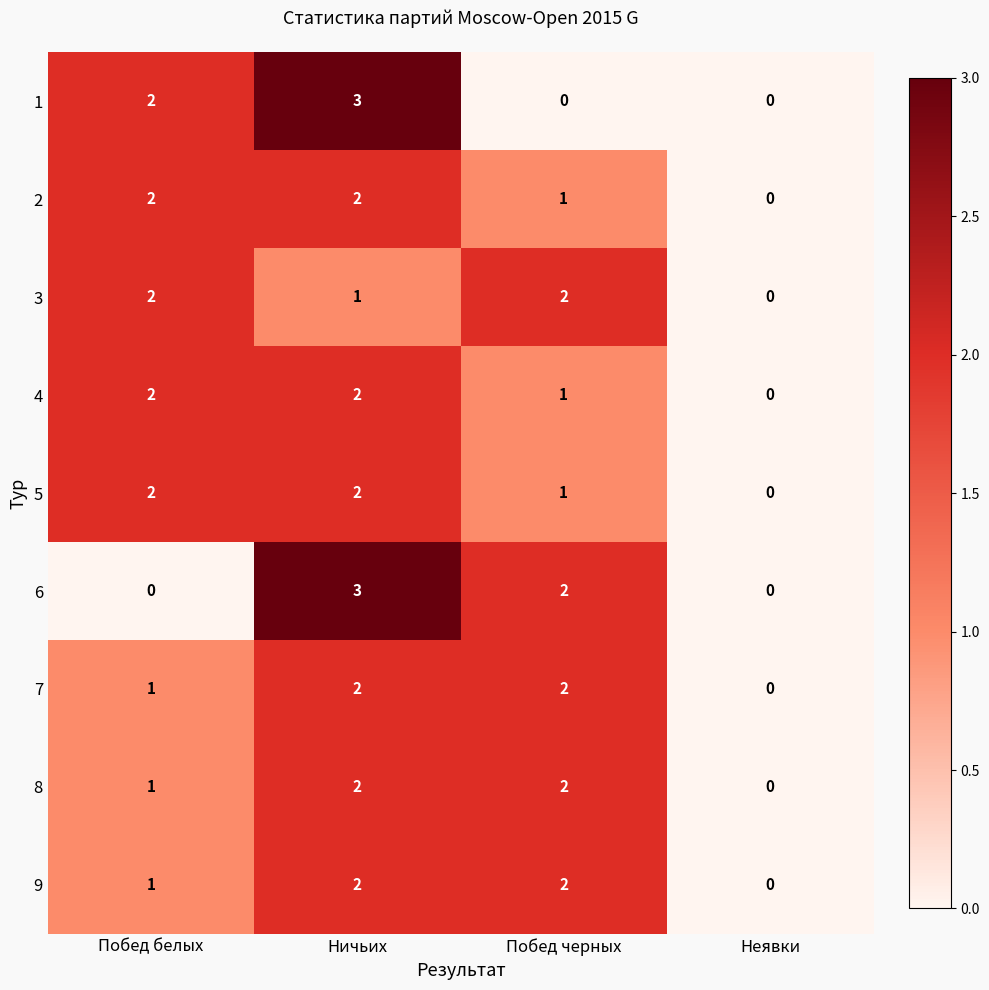

Is it true that 7 equals 1 at Побед белых?

True